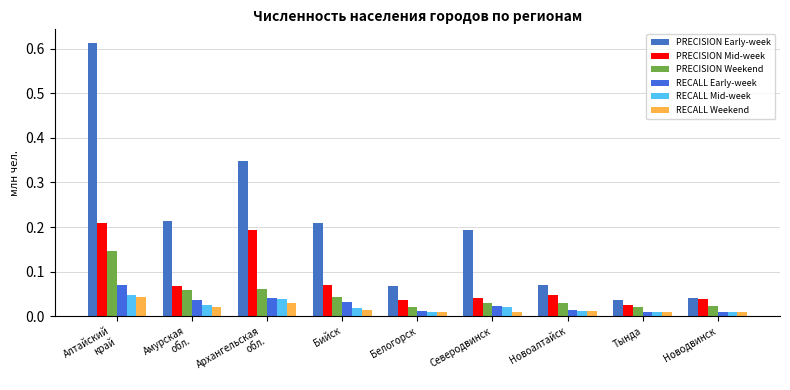

What is the greatest value displayed?

0.6